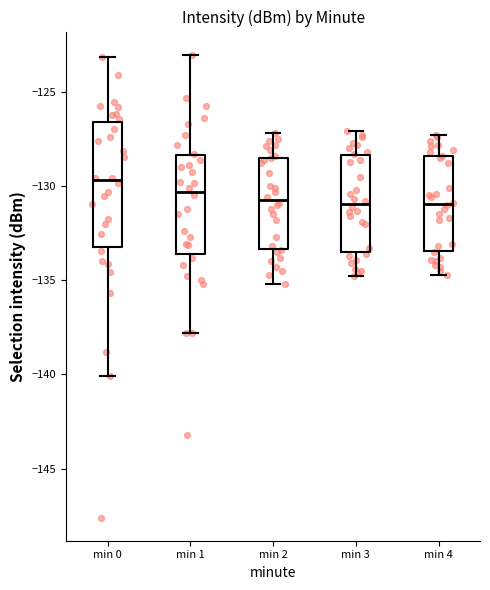

Reading left to right, read every box against the y-axis: the position of its median line, the range the box covers, and the ends of its whiskers. The values are not printed on the chart, so give them approximately, as read against the axis.

min 0: median -129.5, box -133.0 to -126.5, whiskers -140.0 to -123.0
min 1: median -130.5, box -133.5 to -128.5, whiskers -138.0 to -123.0
min 2: median -130.5, box -133.5 to -128.5, whiskers -135.0 to -127.0
min 3: median -131.0, box -133.5 to -128.5, whiskers -135.0 to -127.0
min 4: median -131.0, box -133.5 to -128.5, whiskers -134.5 to -127.5